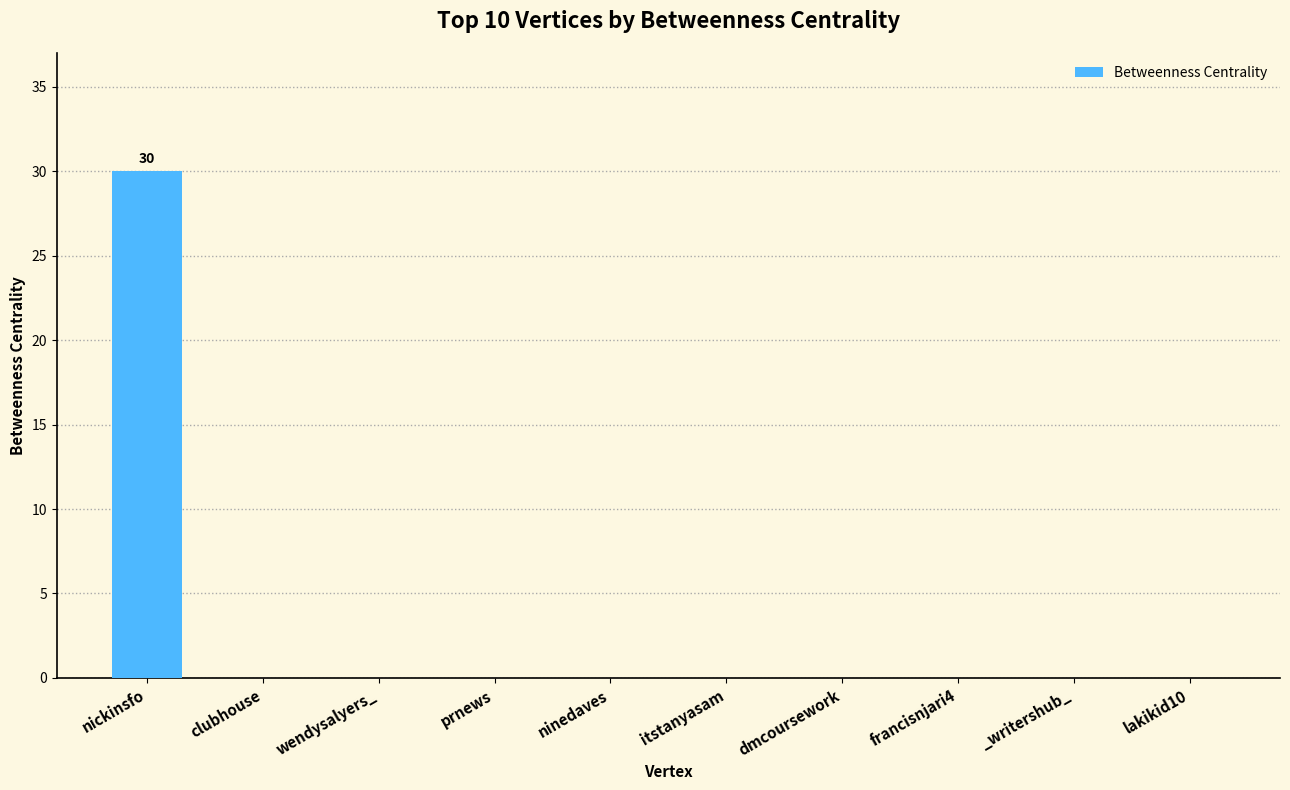

The value at itstanyasam is -11. True or false?

False